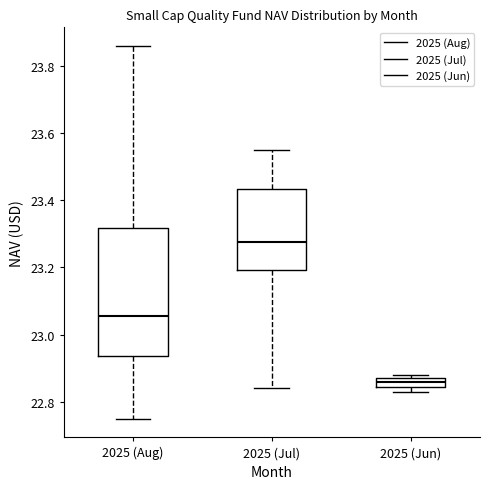

Which box's median line is the lowest?

2025 (Jun)